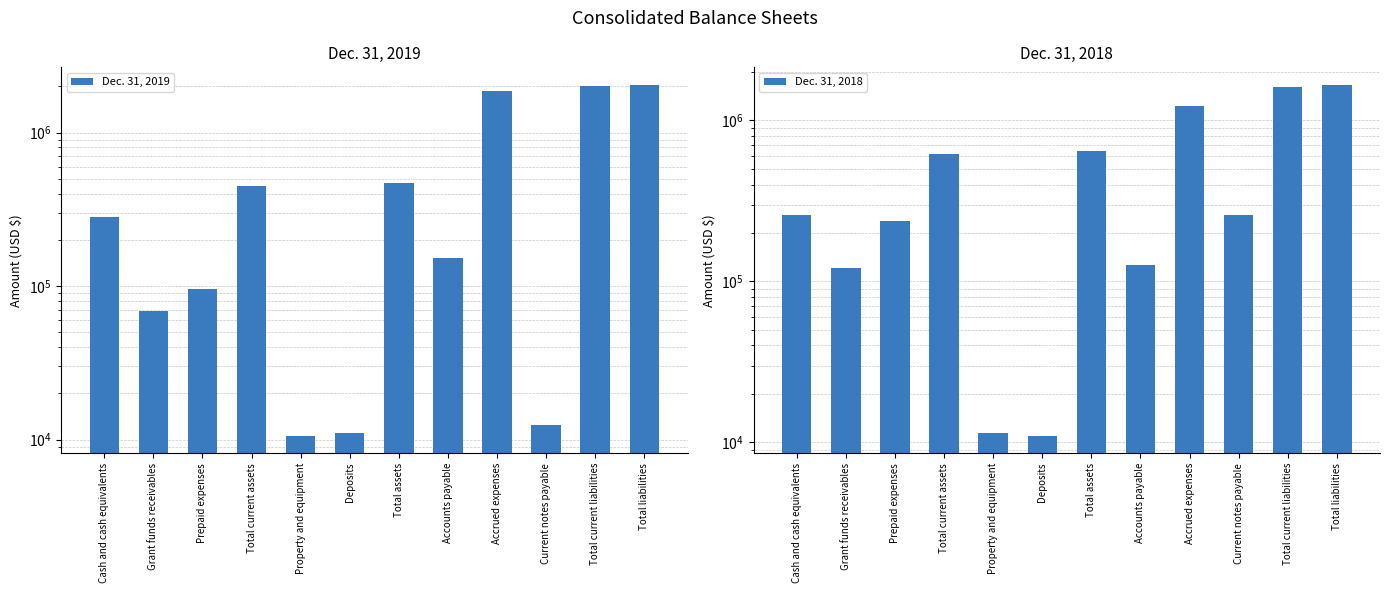

The Dec. 31, 2018 series shows 11010 at Deposits. True or false?

True